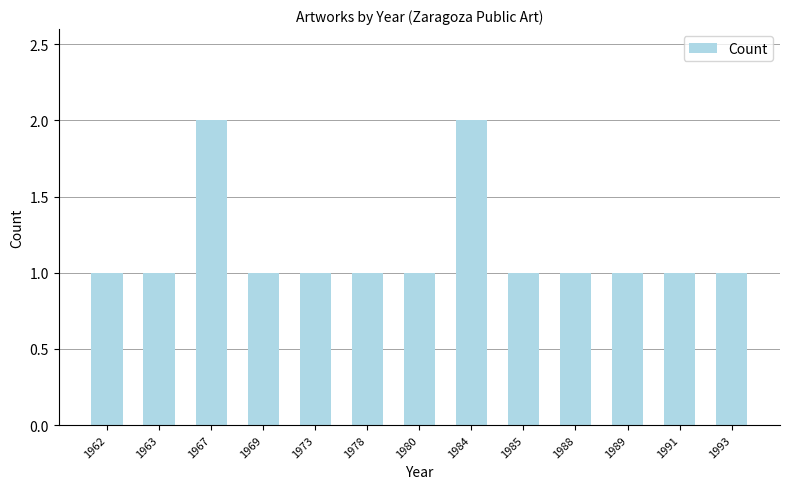

Between 1984 and 1993, which is larger?

1984